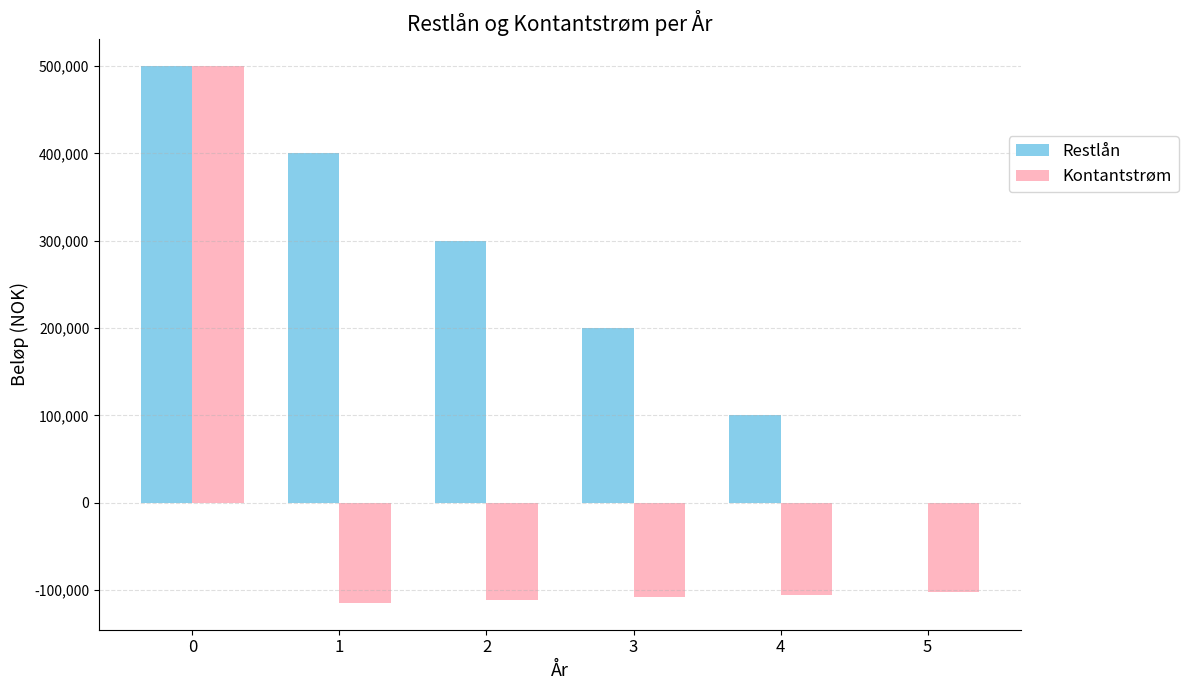

The value of Kontantstrøm at 4 is -56617. True or false?

False